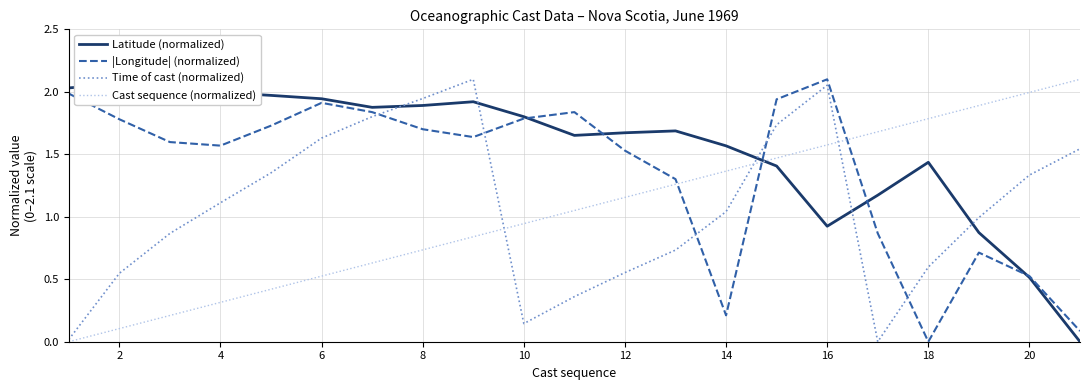

Which series has the largest total across all categories?

Latitude (normalized)